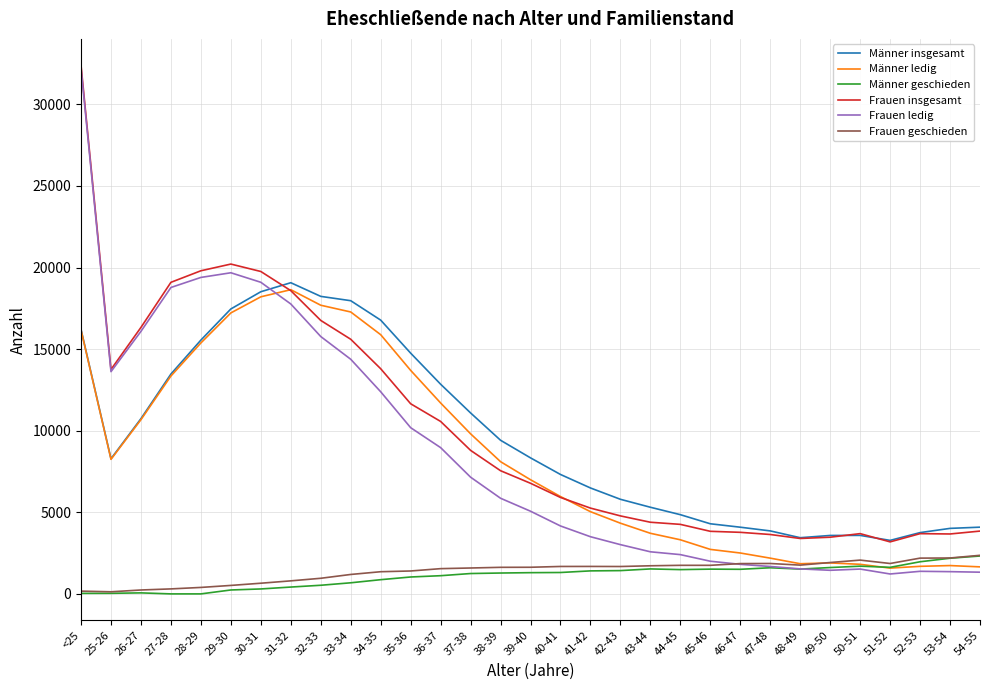

At which category does Männer insgesamt reach its first local peak?

31-32